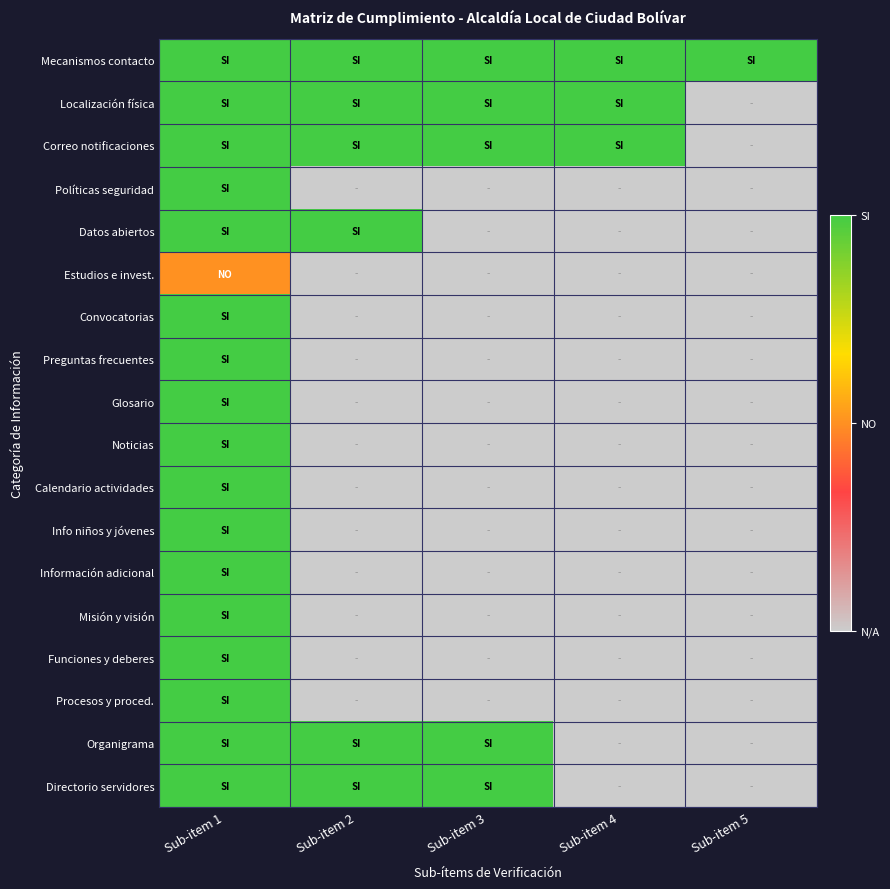

Count the number of data series in this chart.

18